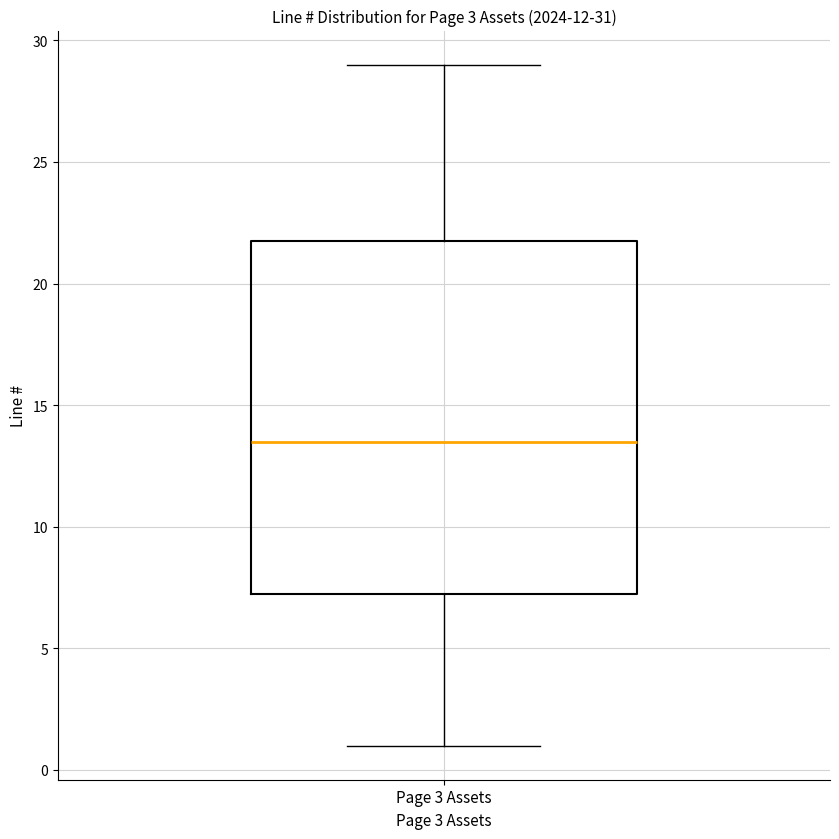

Read this box plot against the y-axis: the position of the median line, the range covered by the box, and the ends of both whiskers. The values are not printed on the chart, so give them approximately, as read against the axis.

median 13.5, box 7.5 to 22.0, whiskers 1.0 to 29.0